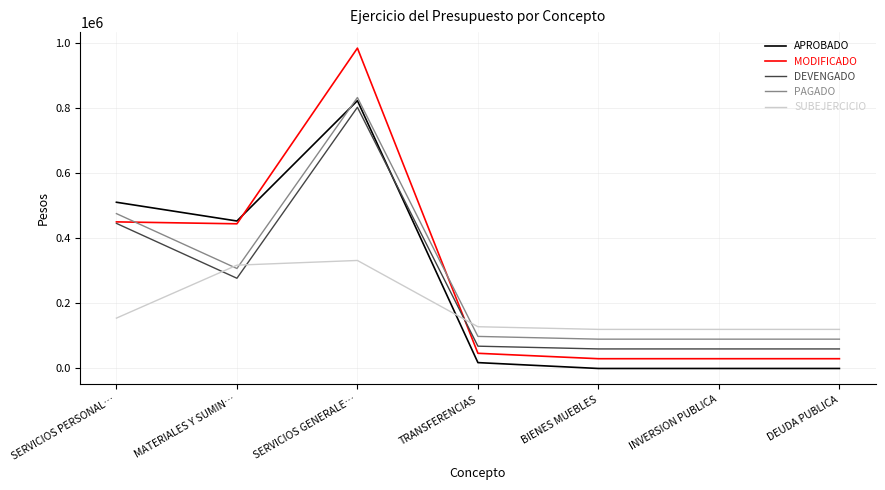

At which category is the sum across all series the highest?

SERVICIOS GENERALE…